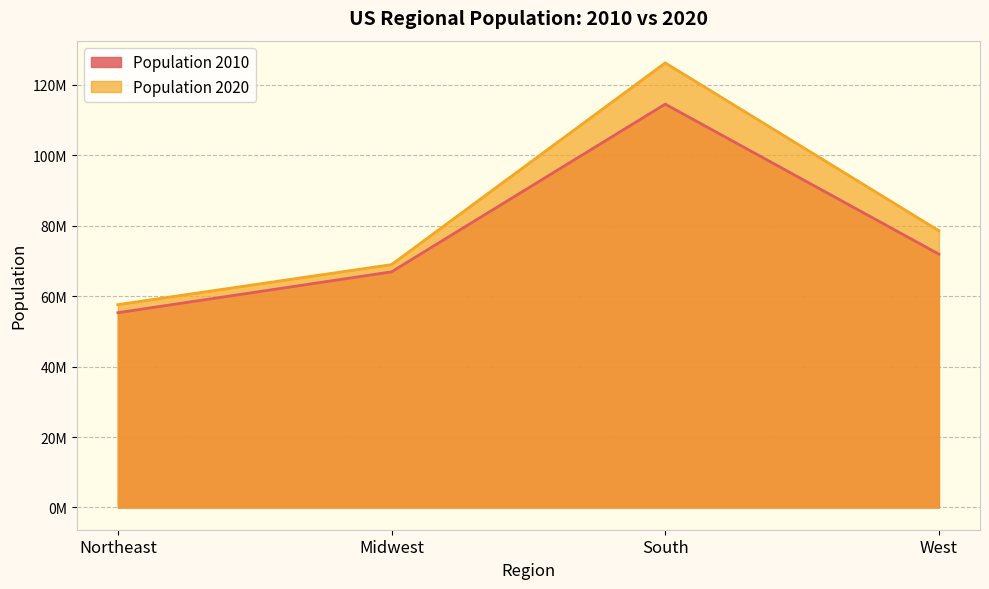

What is the average value of the Population 2010 series?

77186384